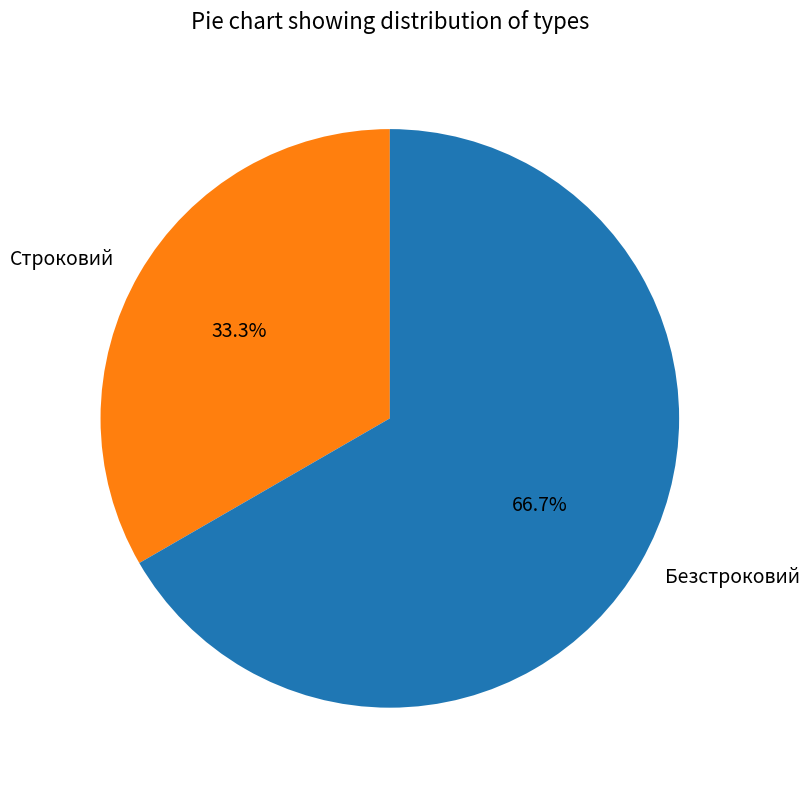

To the nearest percent, what is the difference between the largest and smallest slice percentages?

33%